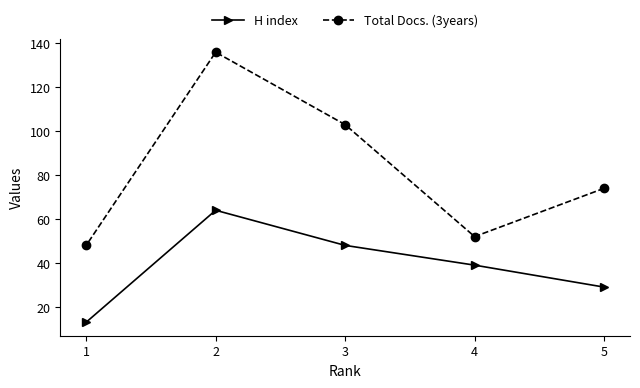

True or false: H index and Total Docs. (3years) cross at least once.

False